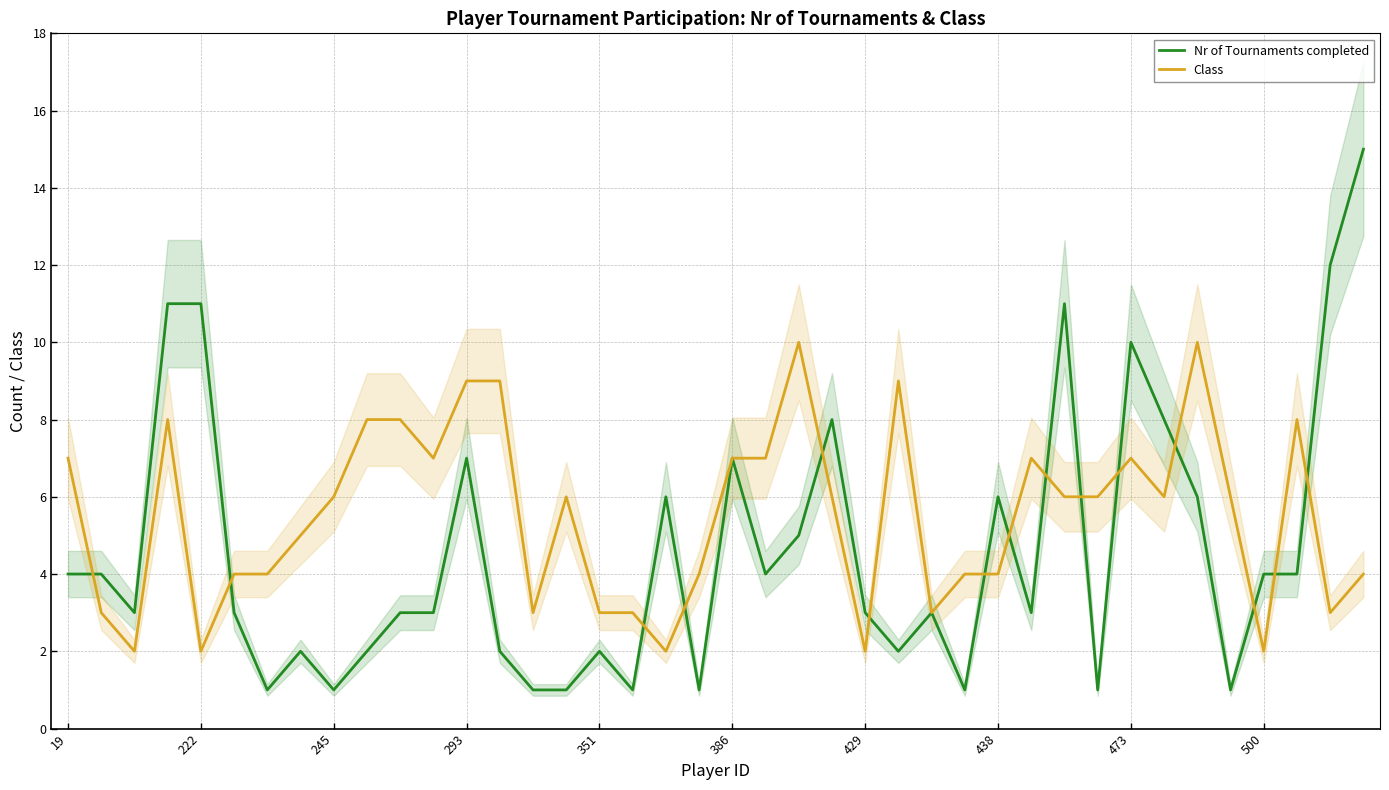

The Class series shows 2 at 39. True or false?

False